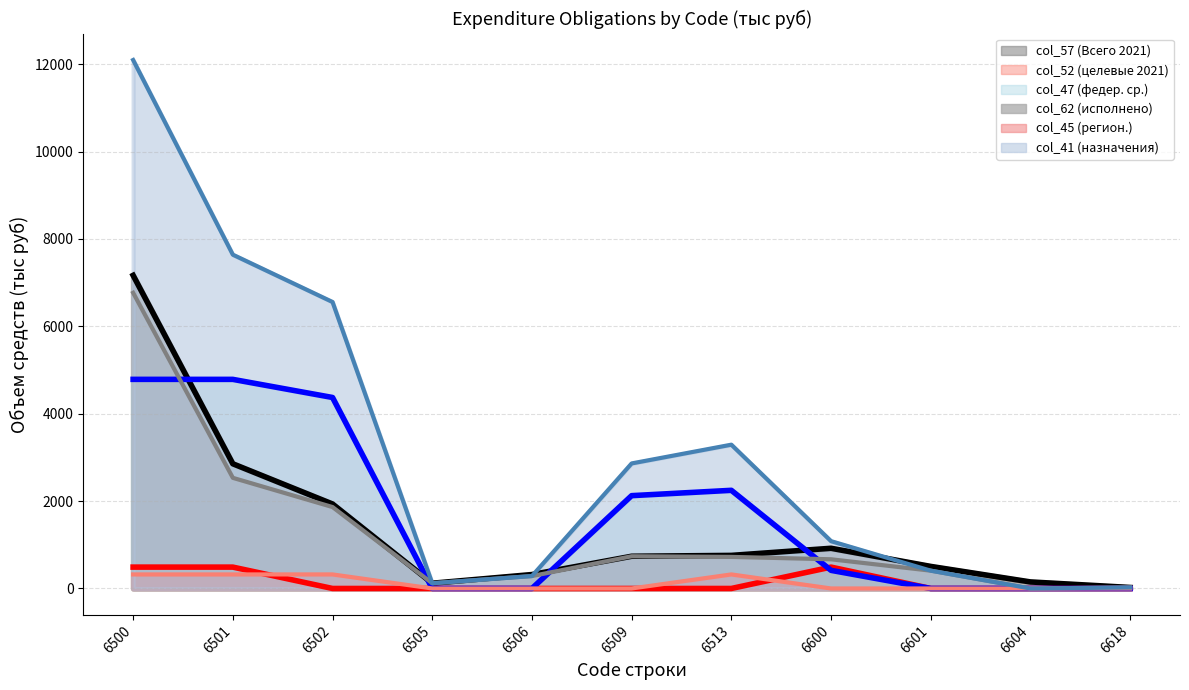

What is the spread (max minus min) of values at 6506?

319.0